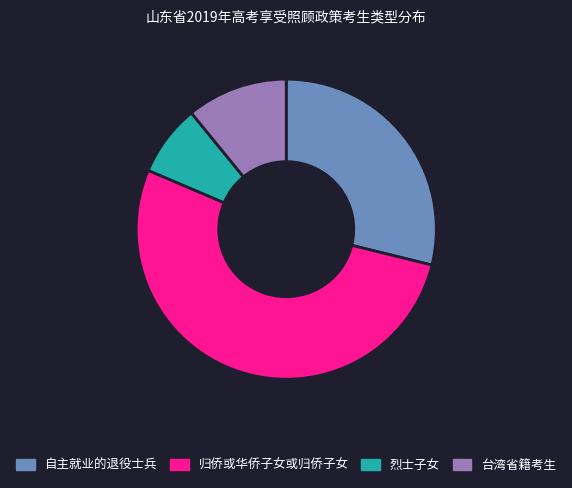

What is the majority slice?

归侨或华侨子女或归侨子女